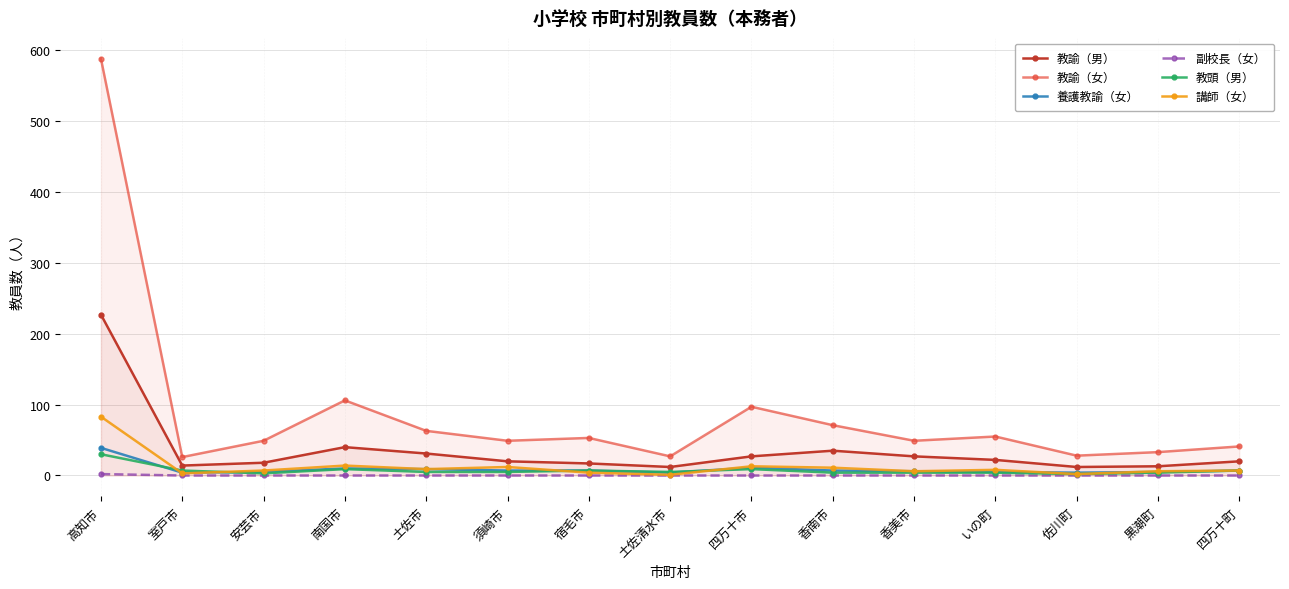

In 教諭（女）, how many points are lower than both neighbors (excluding endpoints)?

5